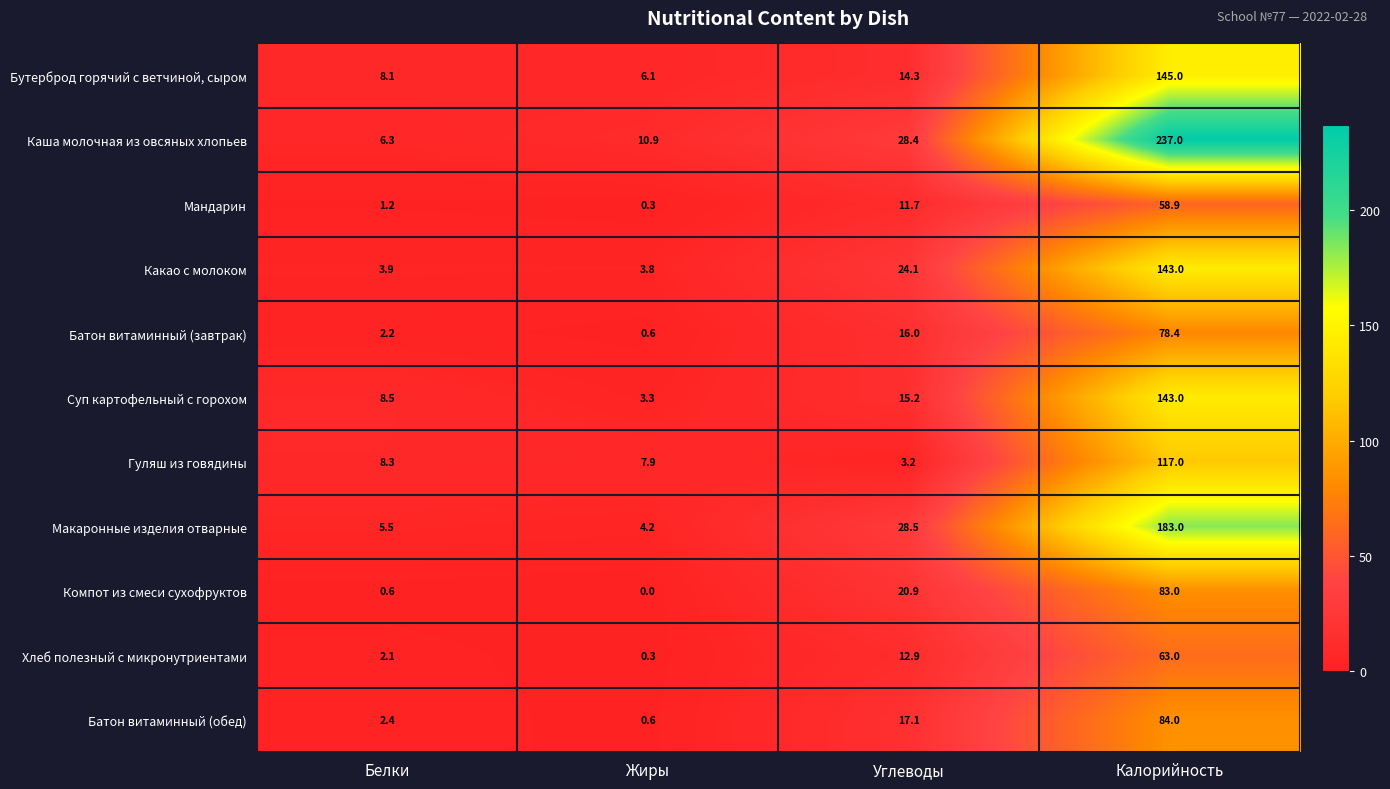

Where does the Хлеб полезный с микронутриентами series first go above 12?

Углеводы